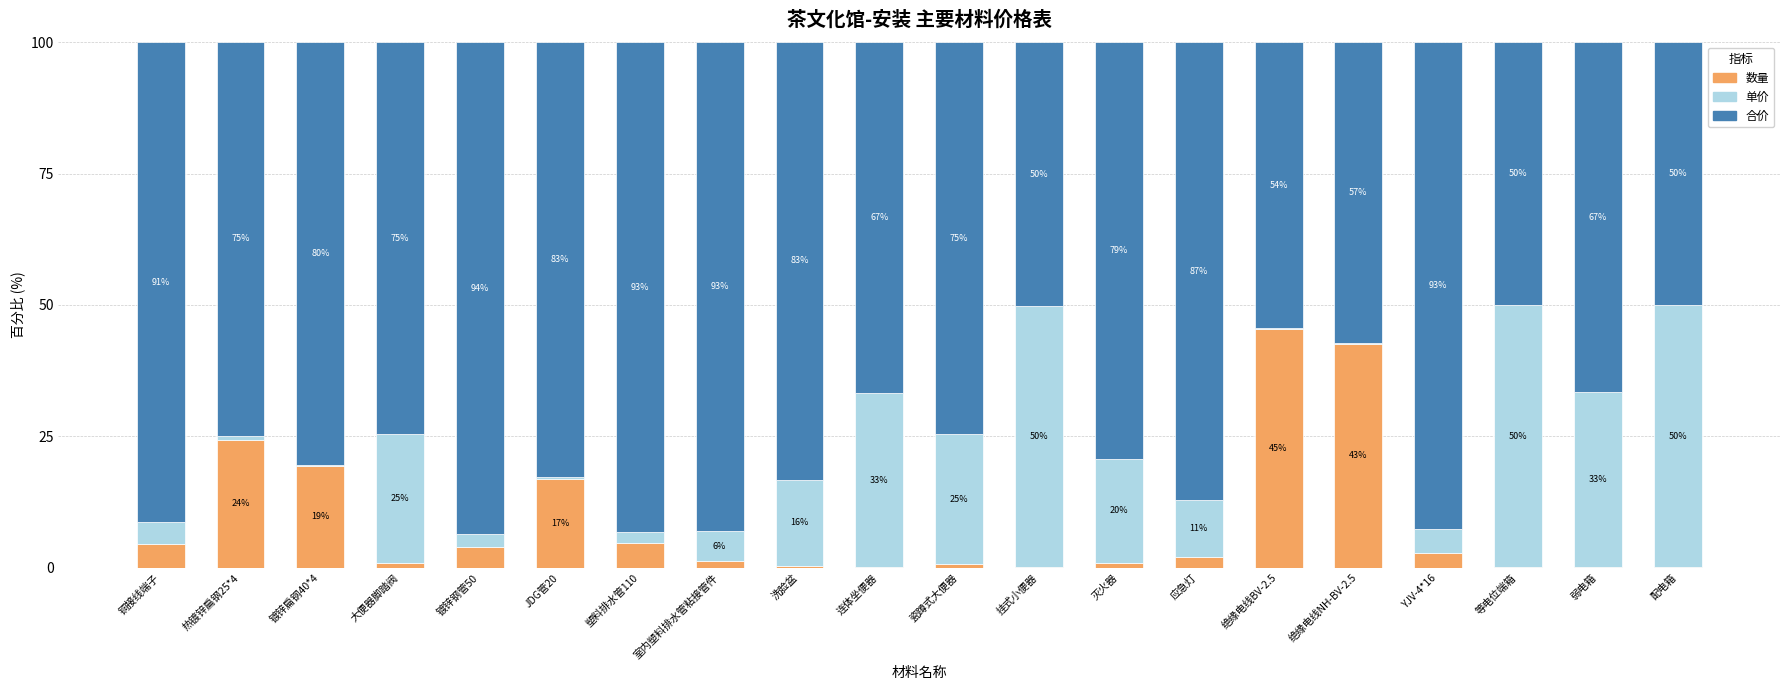

What is the total value across all series at 灭火器?

100.0